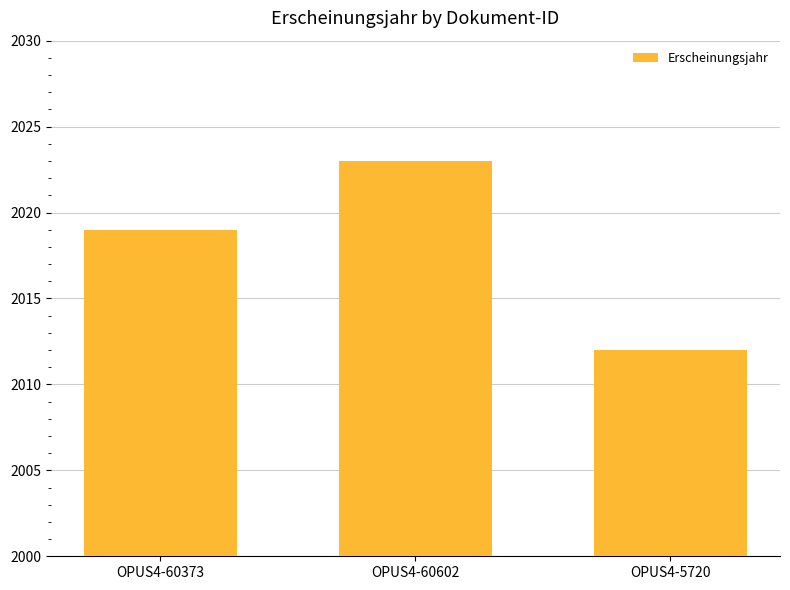

Reading left to right, transcribe all the data shown in this chart.

2019	2023	2012